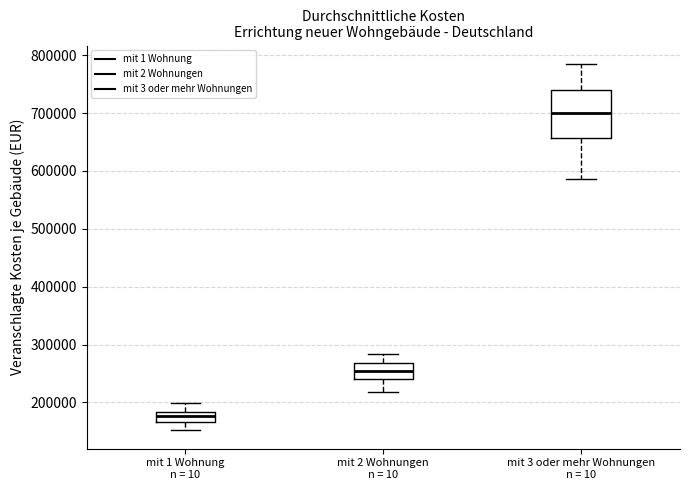

Reading left to right, transcribe this box plot: for each box, give where its median line is, the range the box spans, and where its two whiskers end, as read against the y-axis. The values are not printed on the chart, so give them approximately, as read against the axis.

mit 1 Wohnung n = 10: median 180000 (inside the box), box 170000 to 180000, whiskers 150000 to 200000
mit 2 Wohnungen n = 10: median 250000, box 240000 to 270000, whiskers 220000 to 280000
mit 3 oder mehr Wohnungen n = 10: median 700000, box 660000 to 740000, whiskers 590000 to 790000